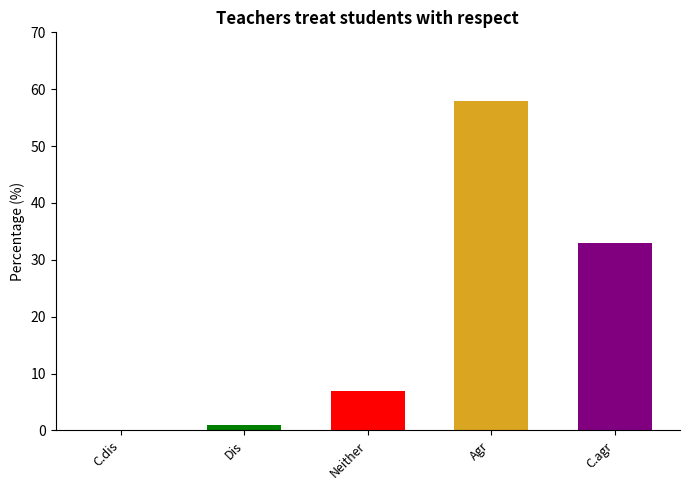

Are the bars grouped side by side (vs. stacked)?

No